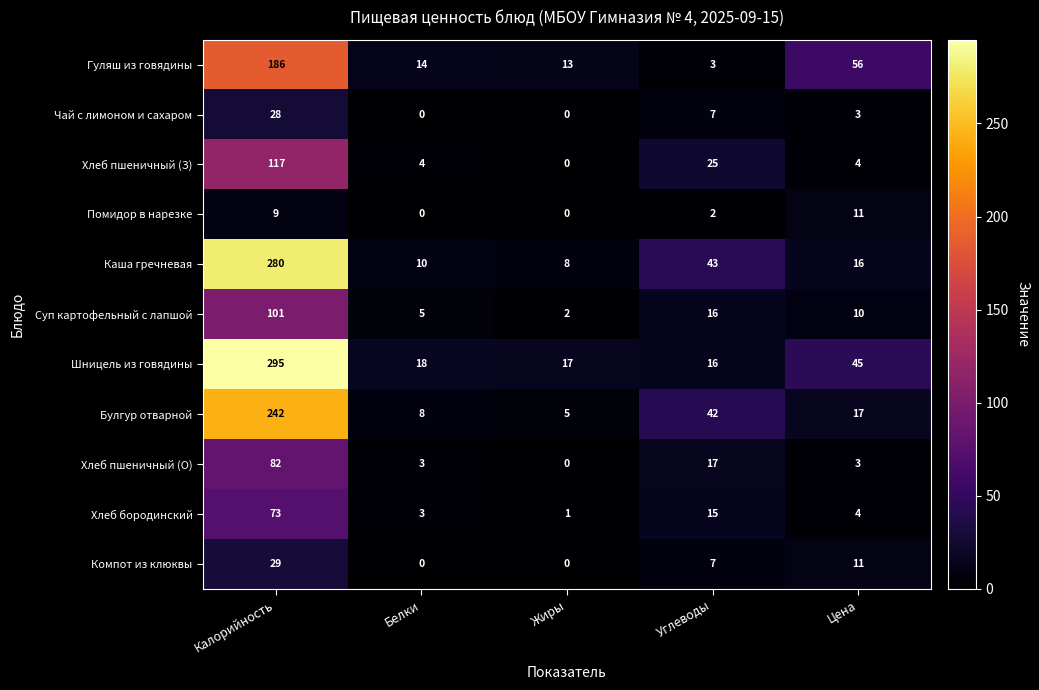

Which series has the largest range (max minus min)?

Шницель из говядины